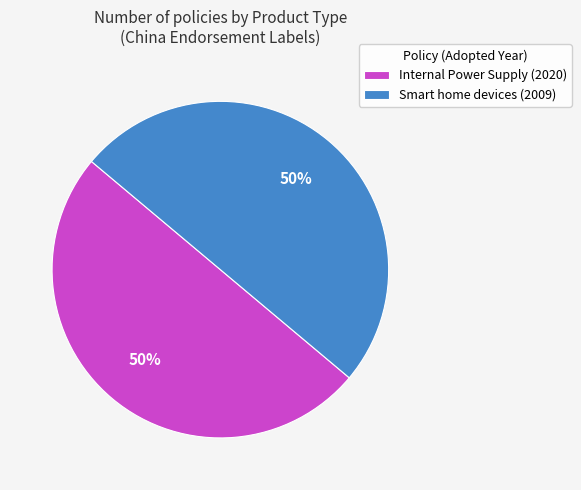

Approximately how many times larger is the value at Smart home devices (2009) compared to Internal Power Supply (2020)?

1.0